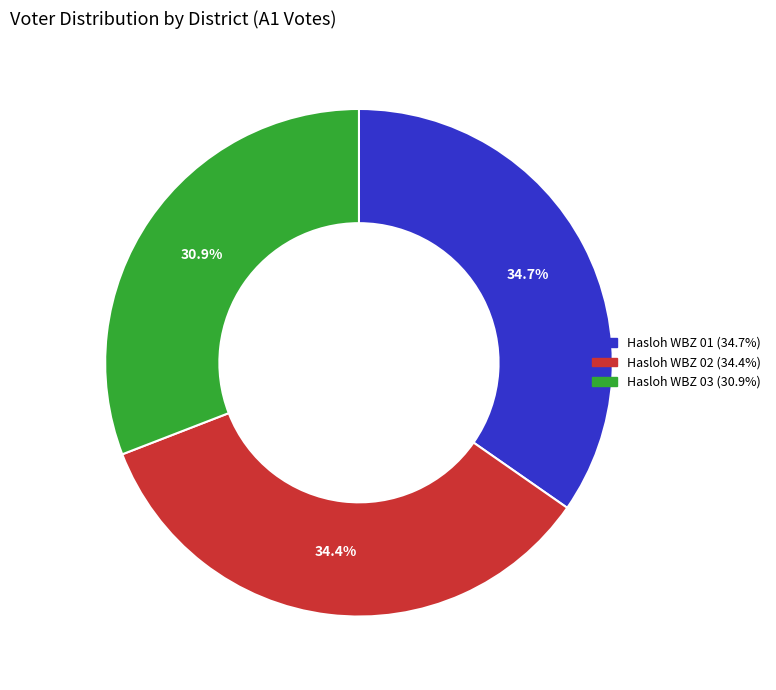

Is there any slice that represents more than half of the pie?

No